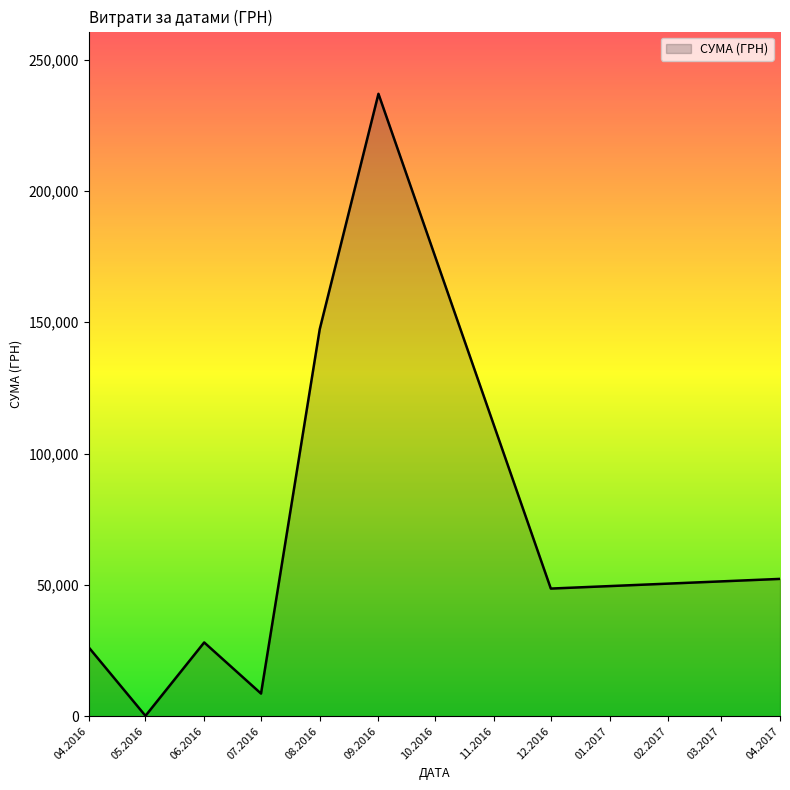

Is it true that the value at 06.2016 is 6572.7?

False